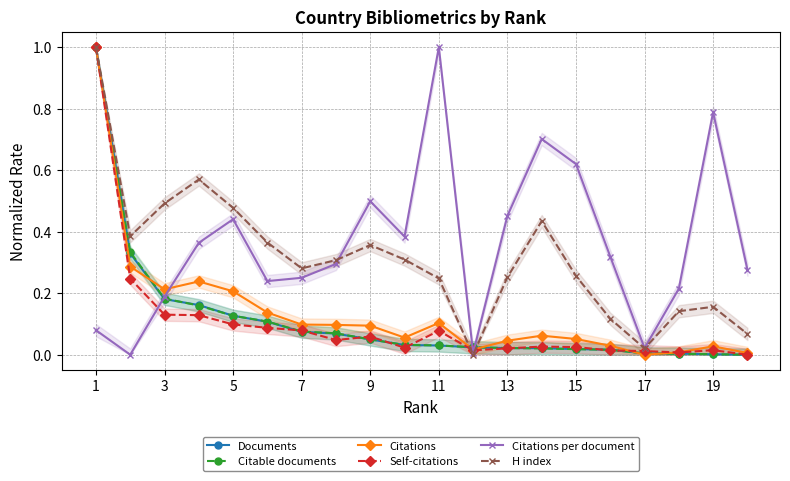

What is the highest value of the Documents series?

1.0